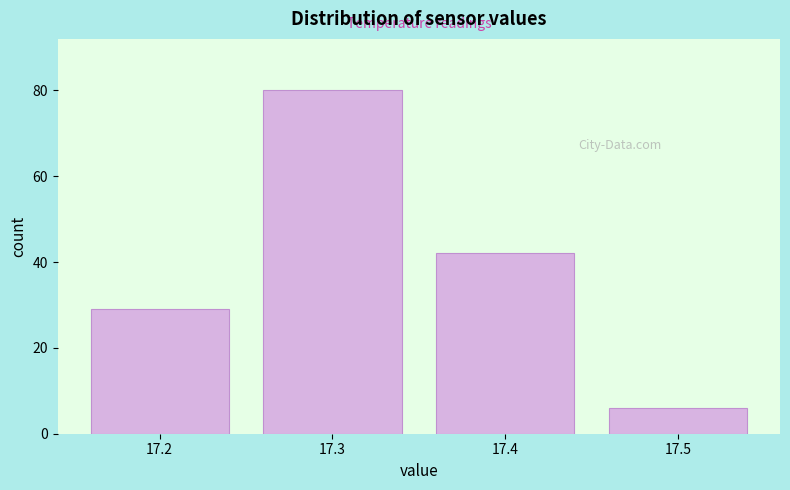

Over which range of the x-axis is the bar tallest?

17.25 to 17.35